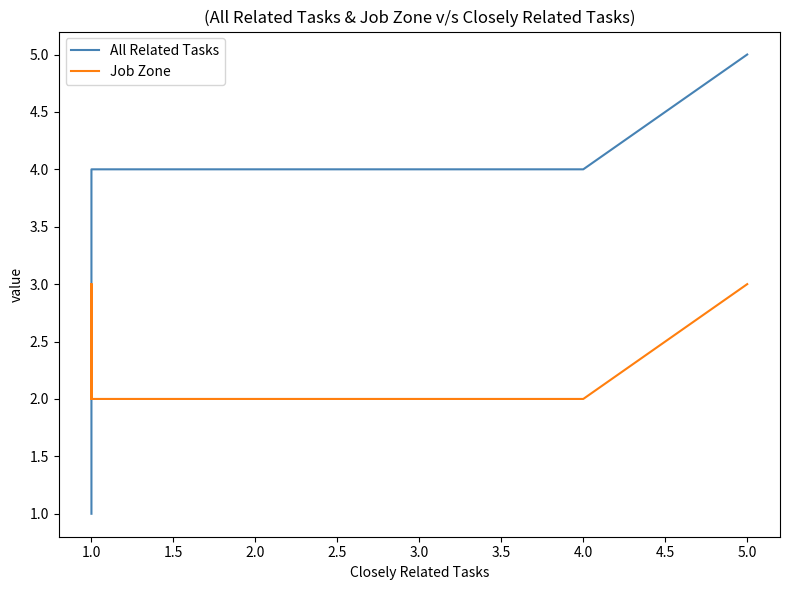

Where is the first local maximum for Job Zone?

1.0